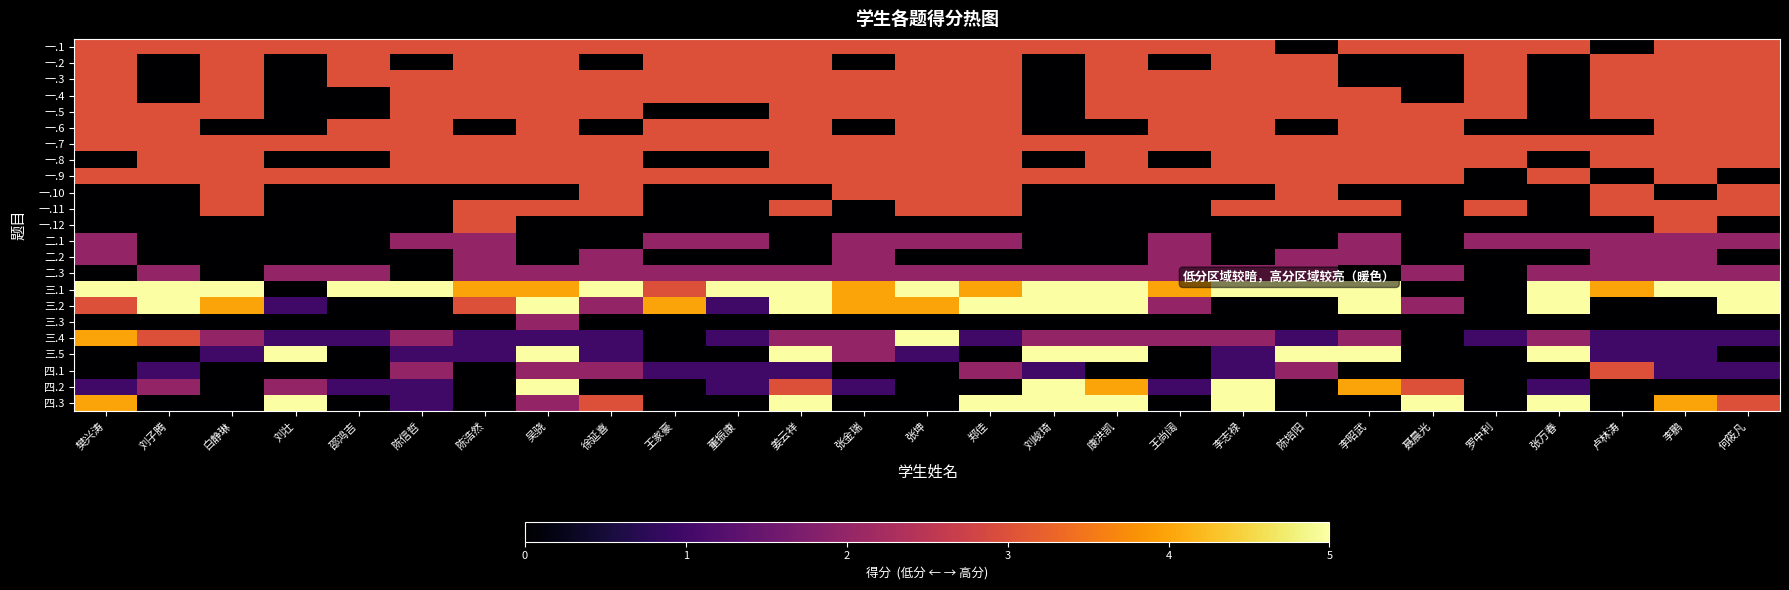

What is the maximum value shown in the chart?

5